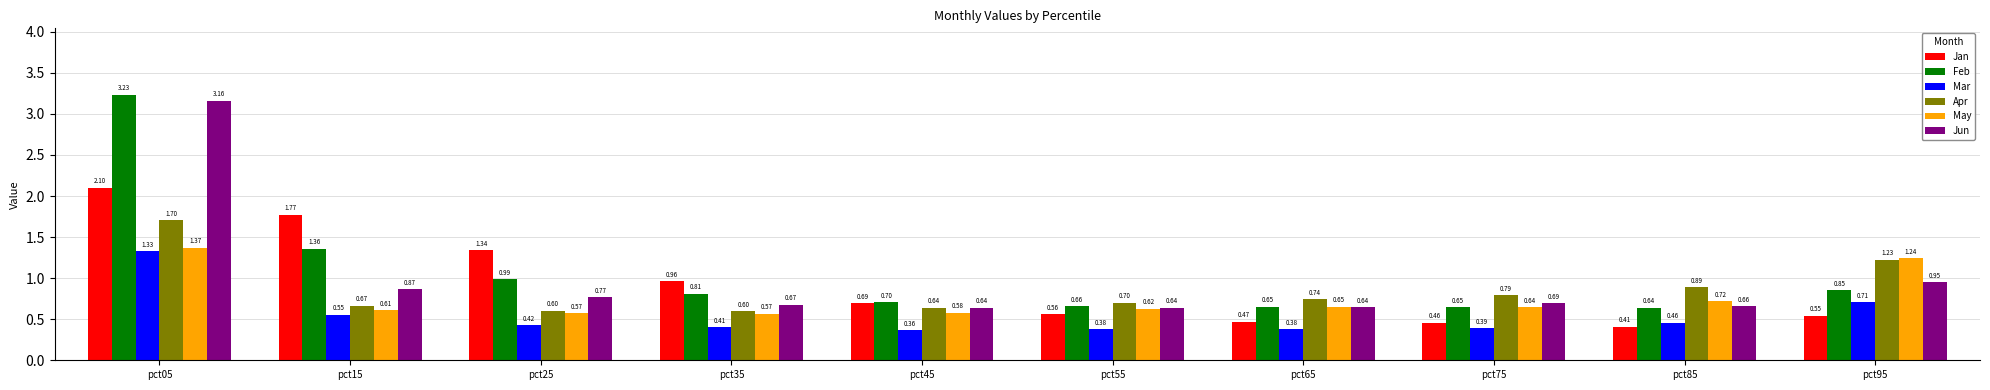

How many groups of bars are there?

10